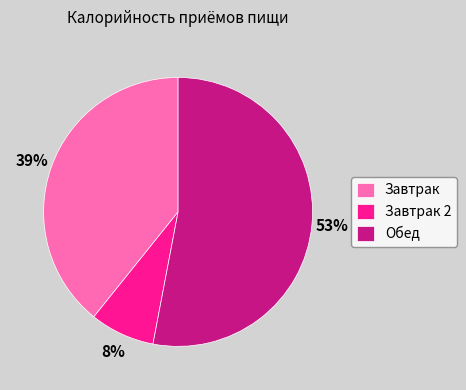

Does Обед represent more than half of the total?

Yes